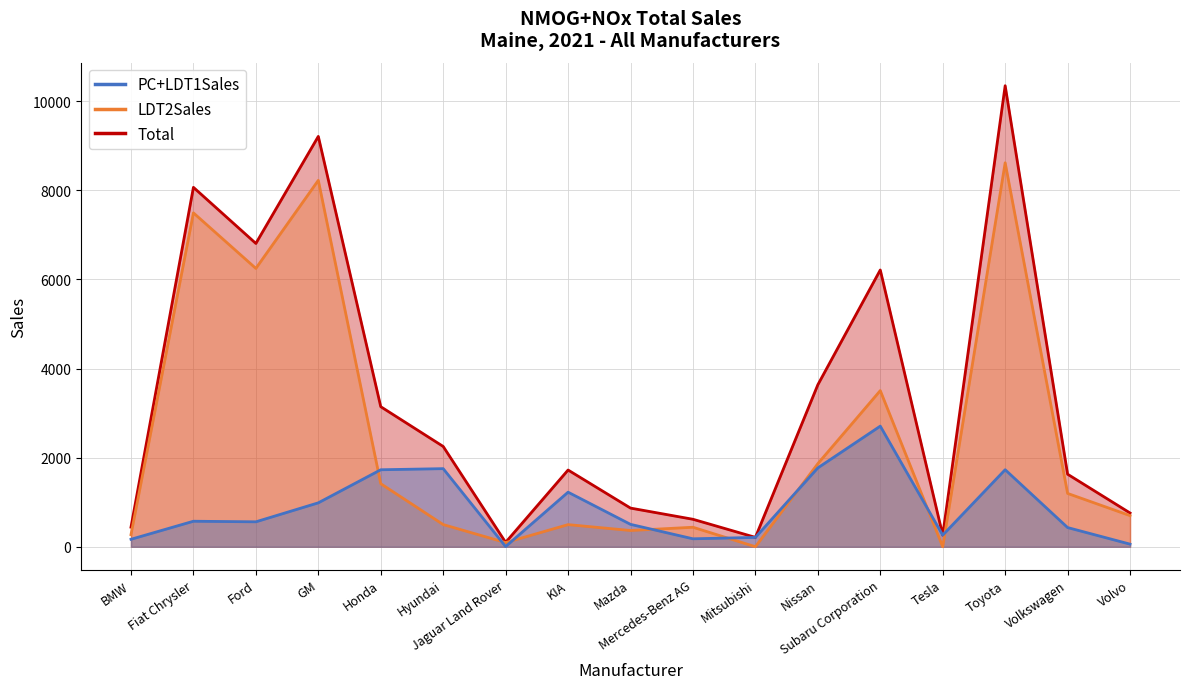

Which category has the highest value in the PC+LDT1Sales series?

Subaru Corporation